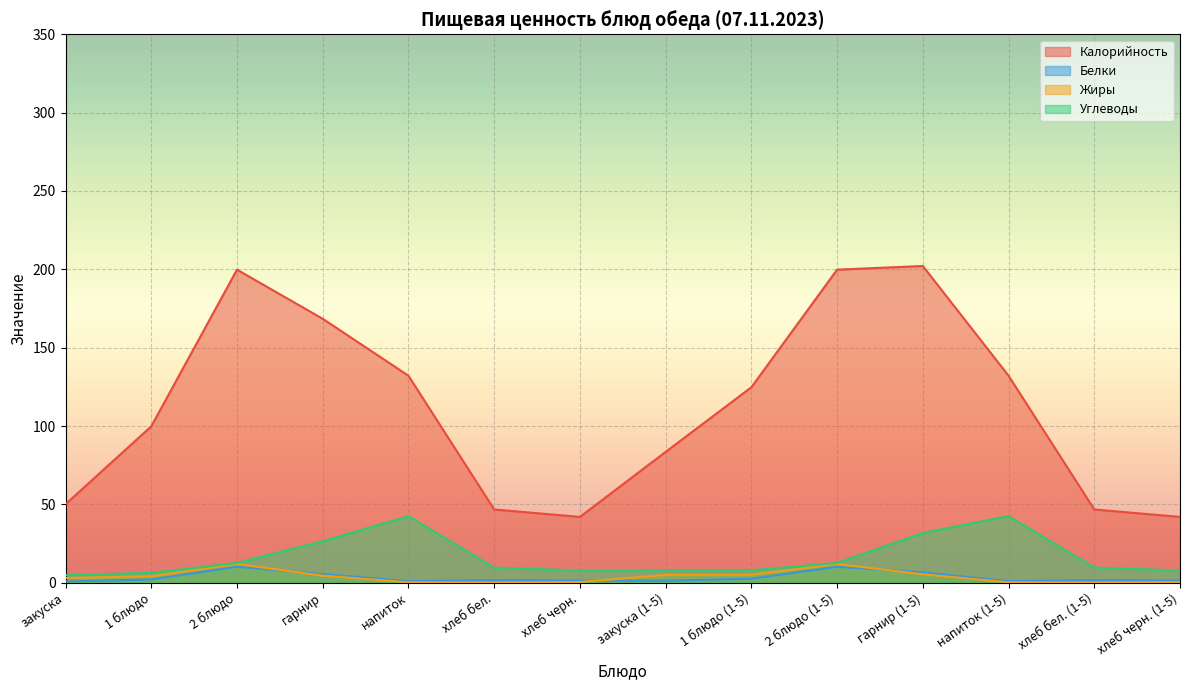

True or false: Углеводы and Белки cross at least once.

False